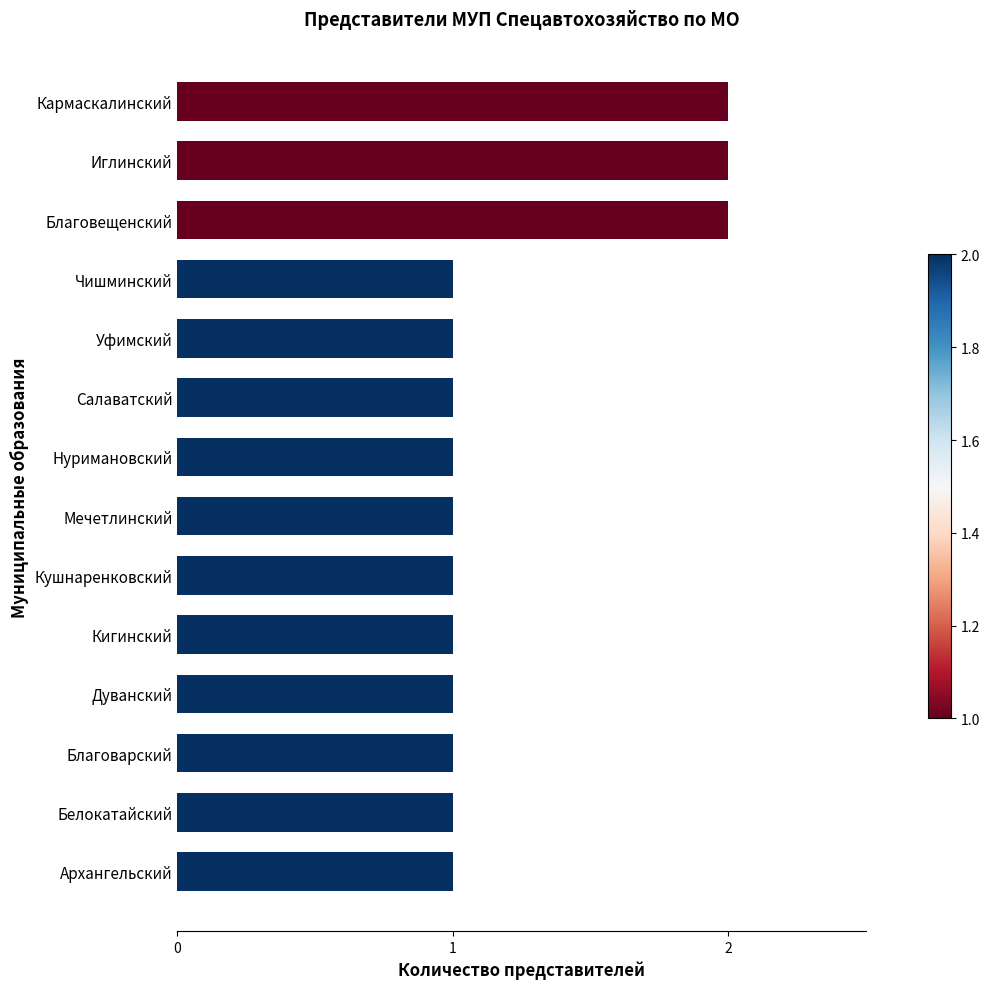

Reading top to bottom, list all the values displayed in this chart.

2	2	2	1	1	1	1	1	1	1	1	1	1	1